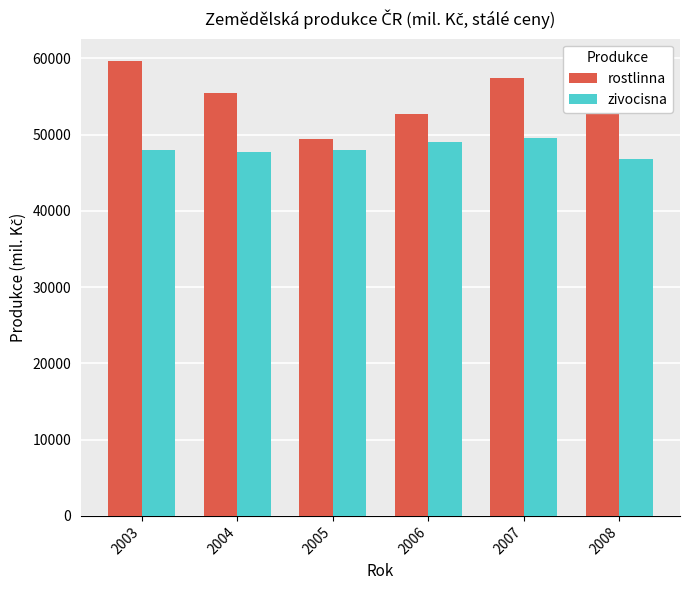

What are all the series names shown in the legend?

rostlinna, zivocisna